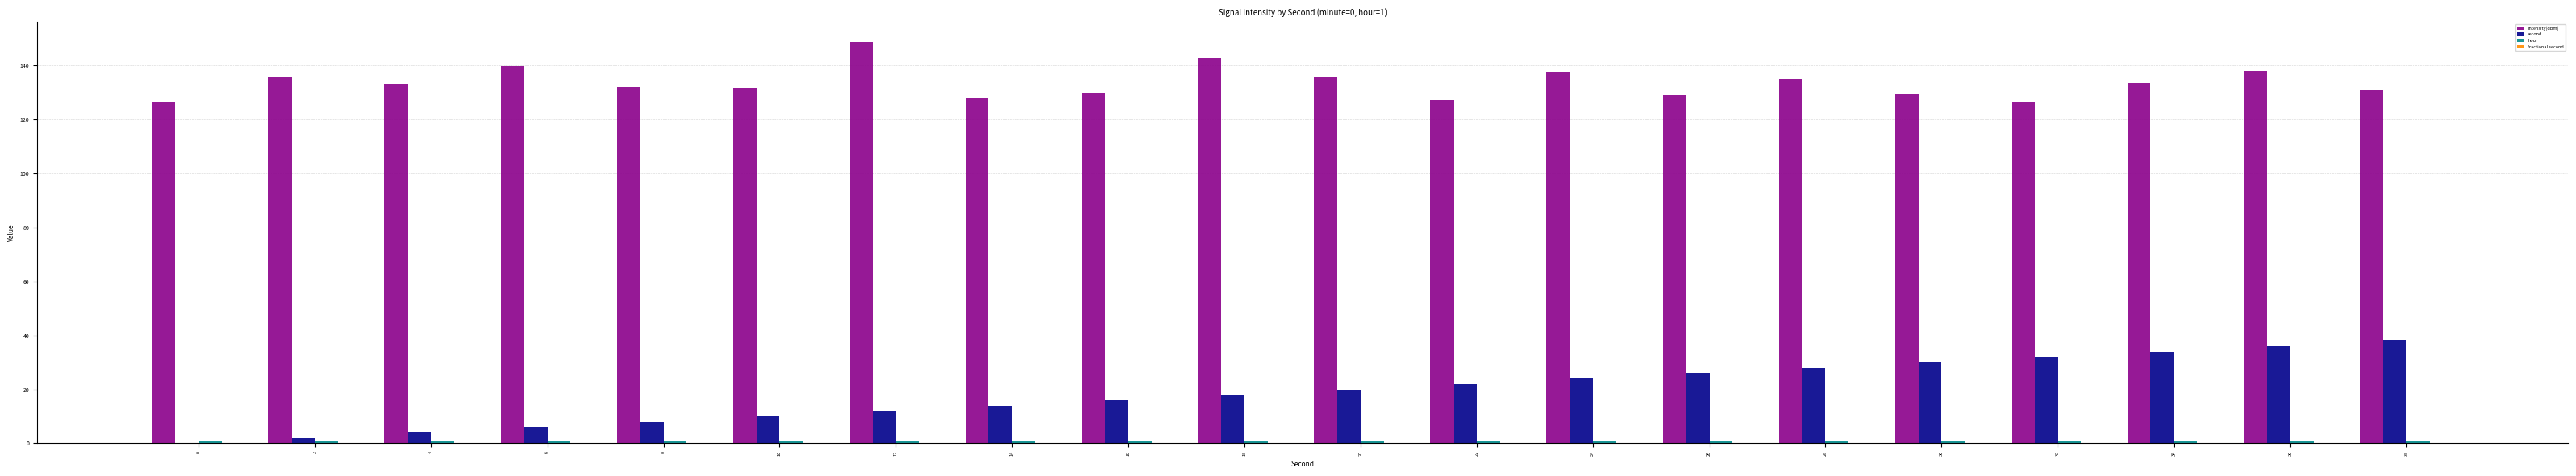

What is the total value across all series at 32?

159.5